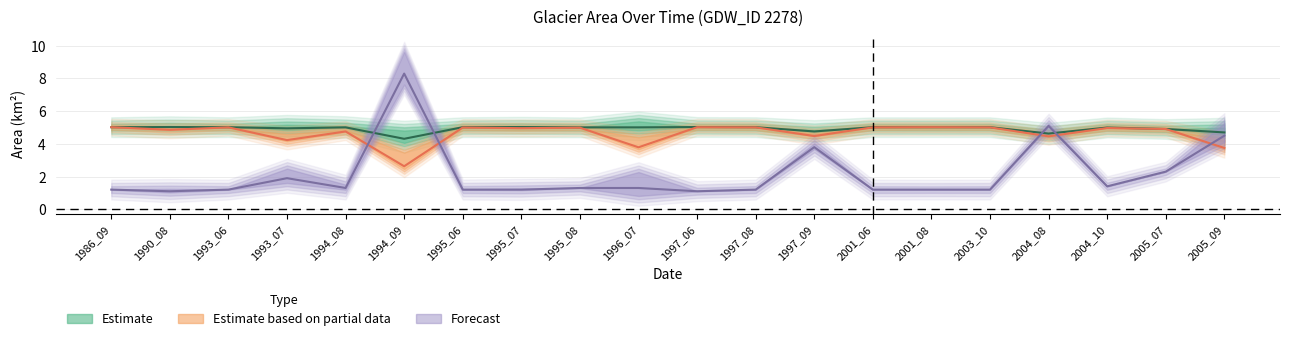

What is the minimum value for waterArea?

4.3